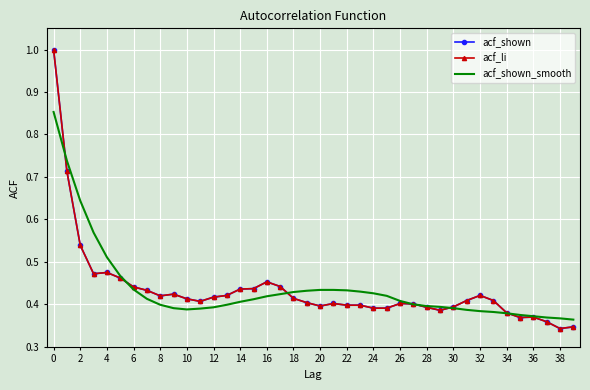

True or false: acf_li has more than 0 points higher than both neighbors.

True